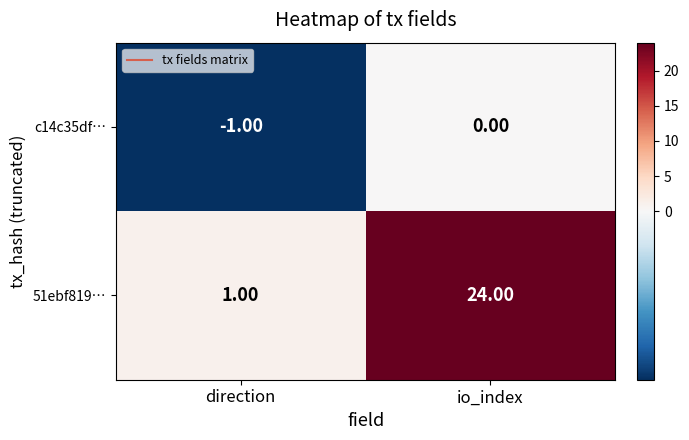

Which category has the lowest value across all series?

direction